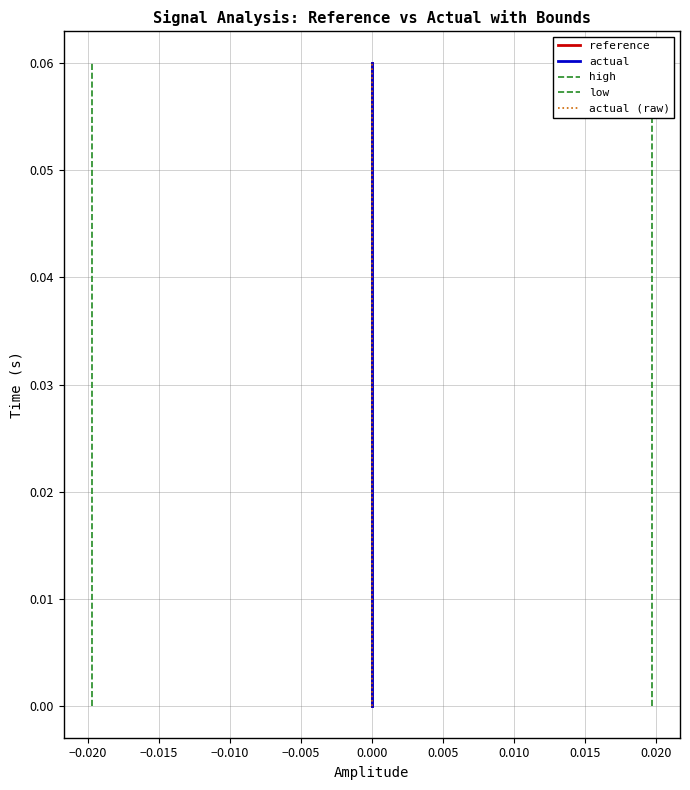

Between −0.005 and 16, which is larger?

16